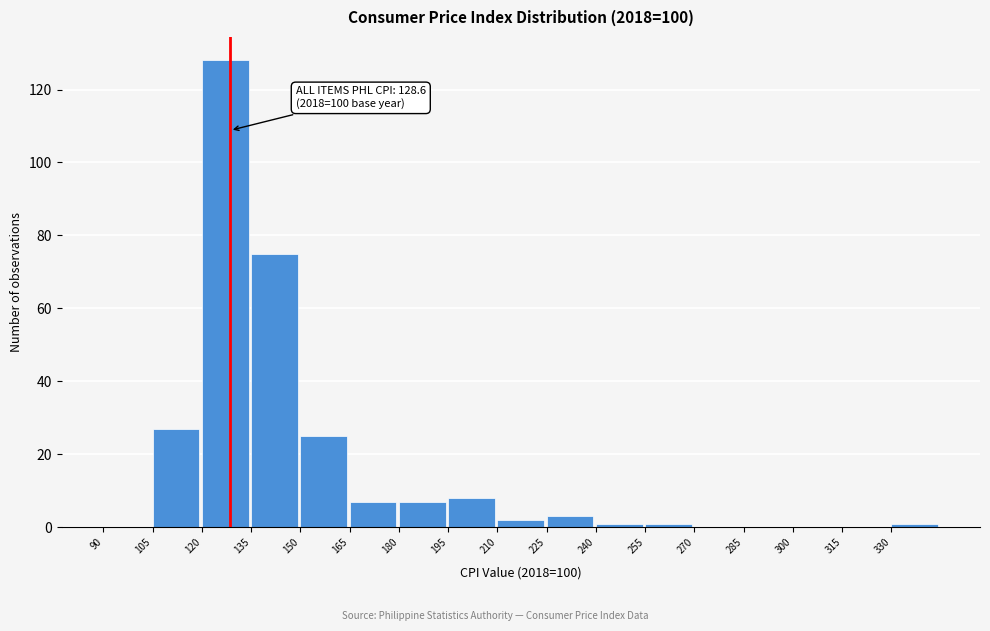

Which range on the x-axis has the tallest bar?

120 to 135